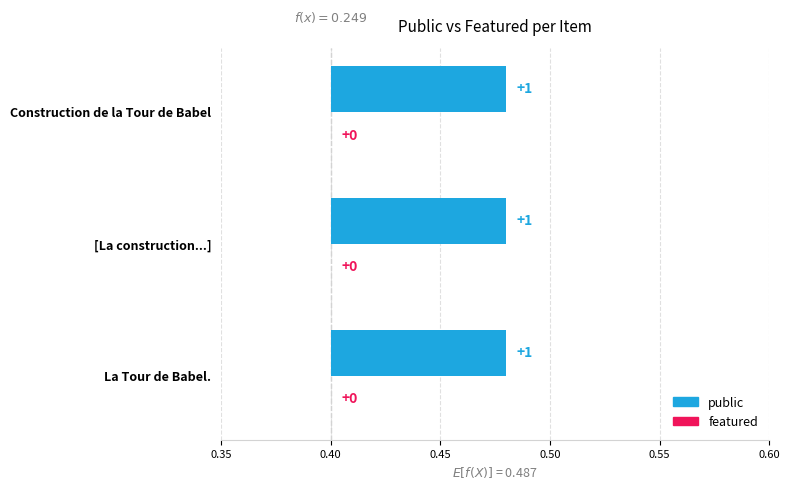

What is the value of the public bar at the 2nd from the left?

1